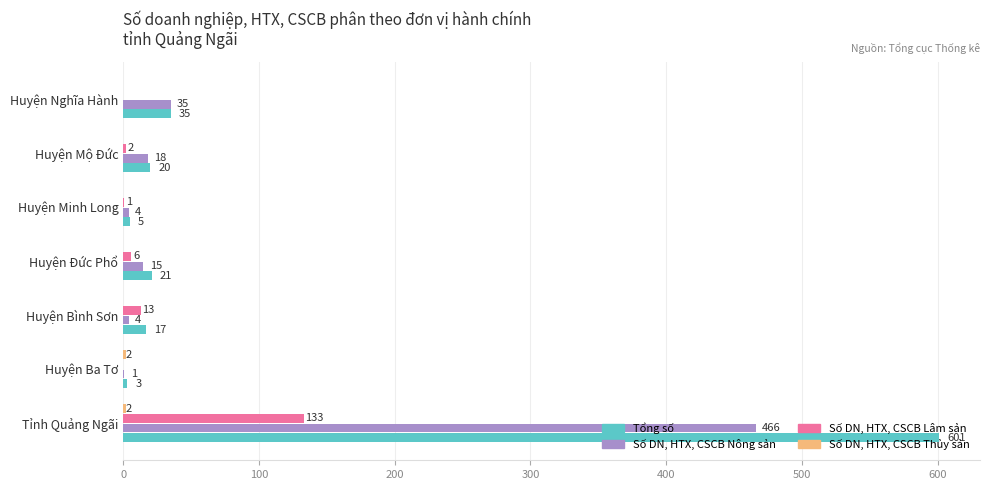

At which label is Tổng số closest to 302?

Huyện Nghĩa Hành